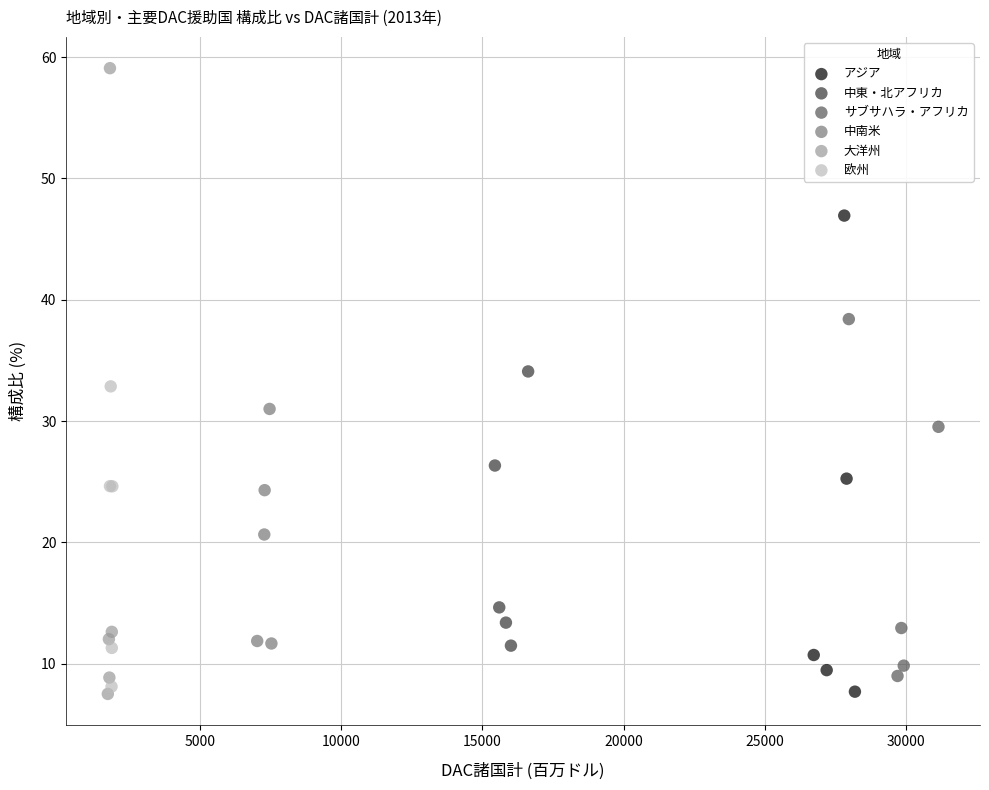

Which series has the widest spread of Y values?

大洋州